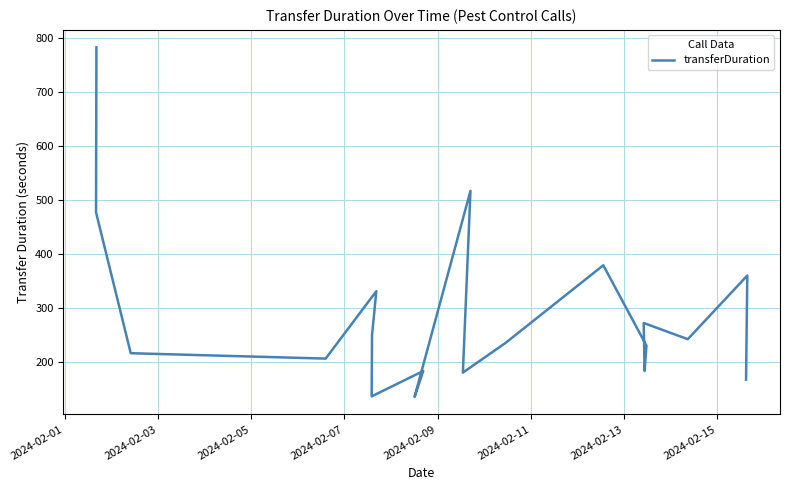

Does the chart have visible grid lines?

Yes